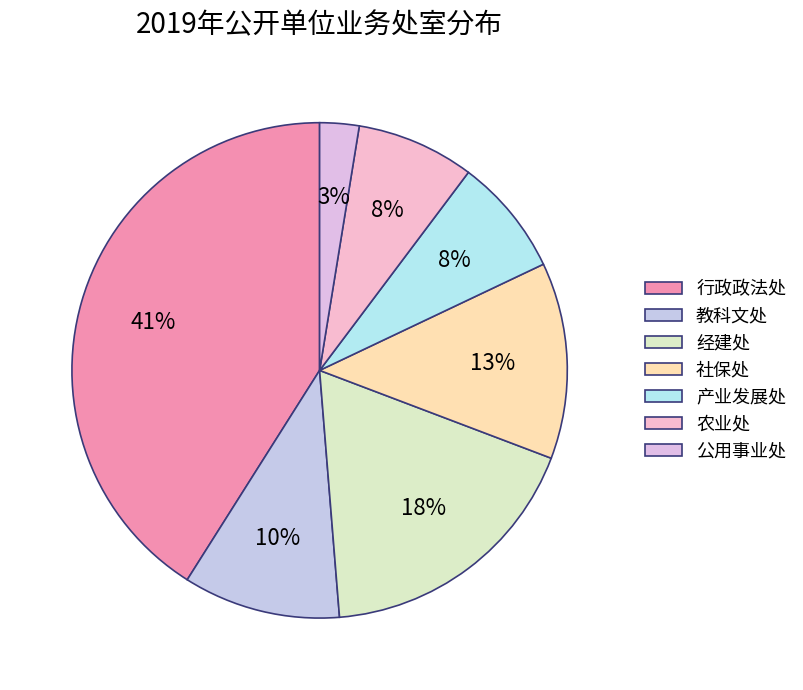

Is 公用事业处 the majority of the pie?

No